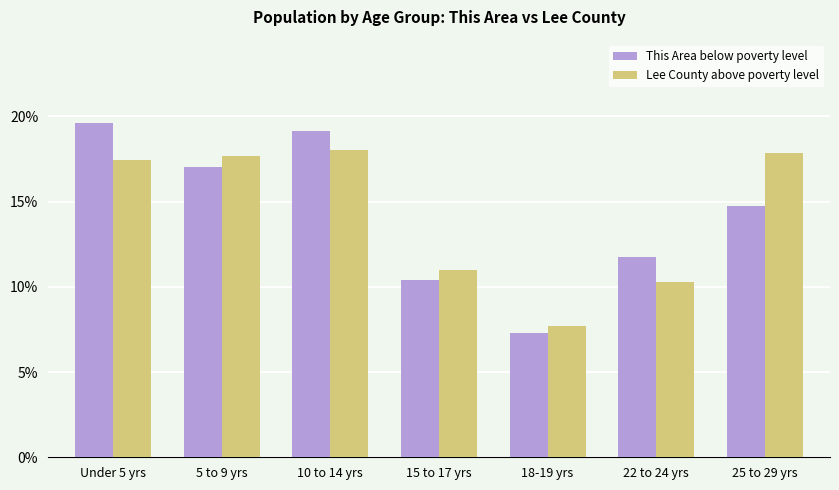

Which series has the widest spread of values?

This Area below poverty level